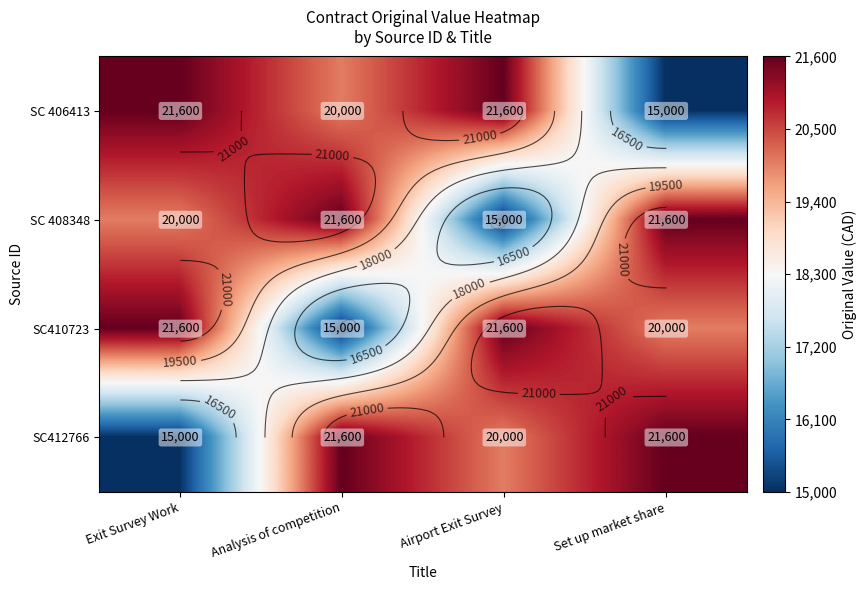

How many series are shown in this chart?

4